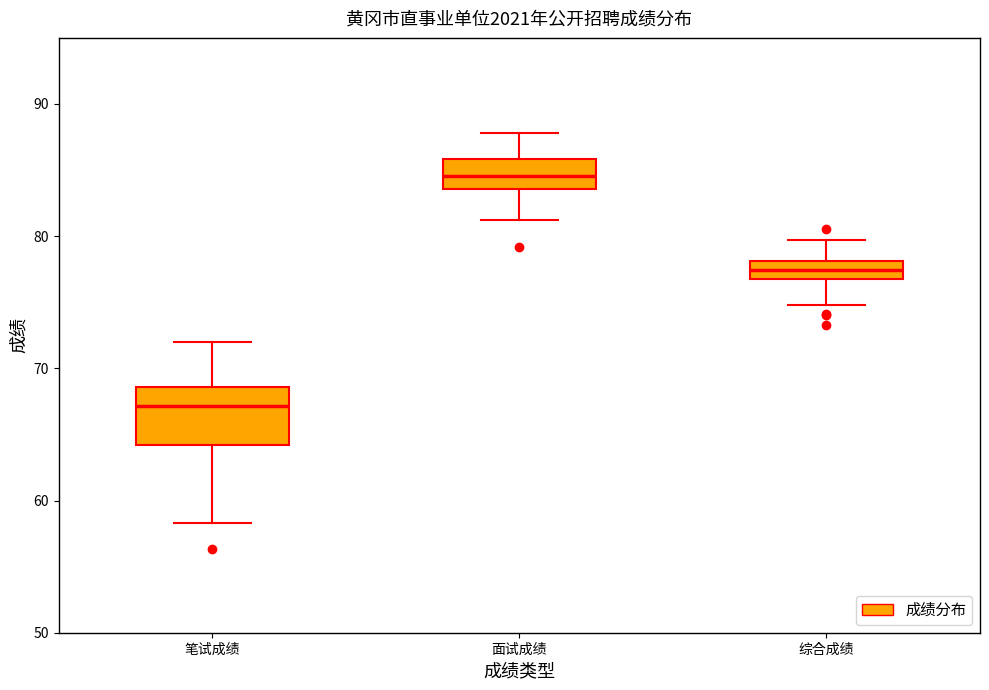

Which box is the tallest, from its lower edge to its upper edge?

笔试成绩